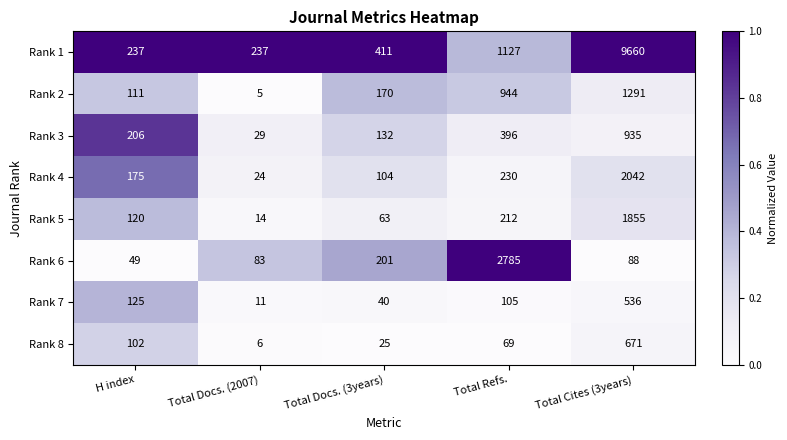

At which category is the sum across all series the highest?

Total Cites (3years)